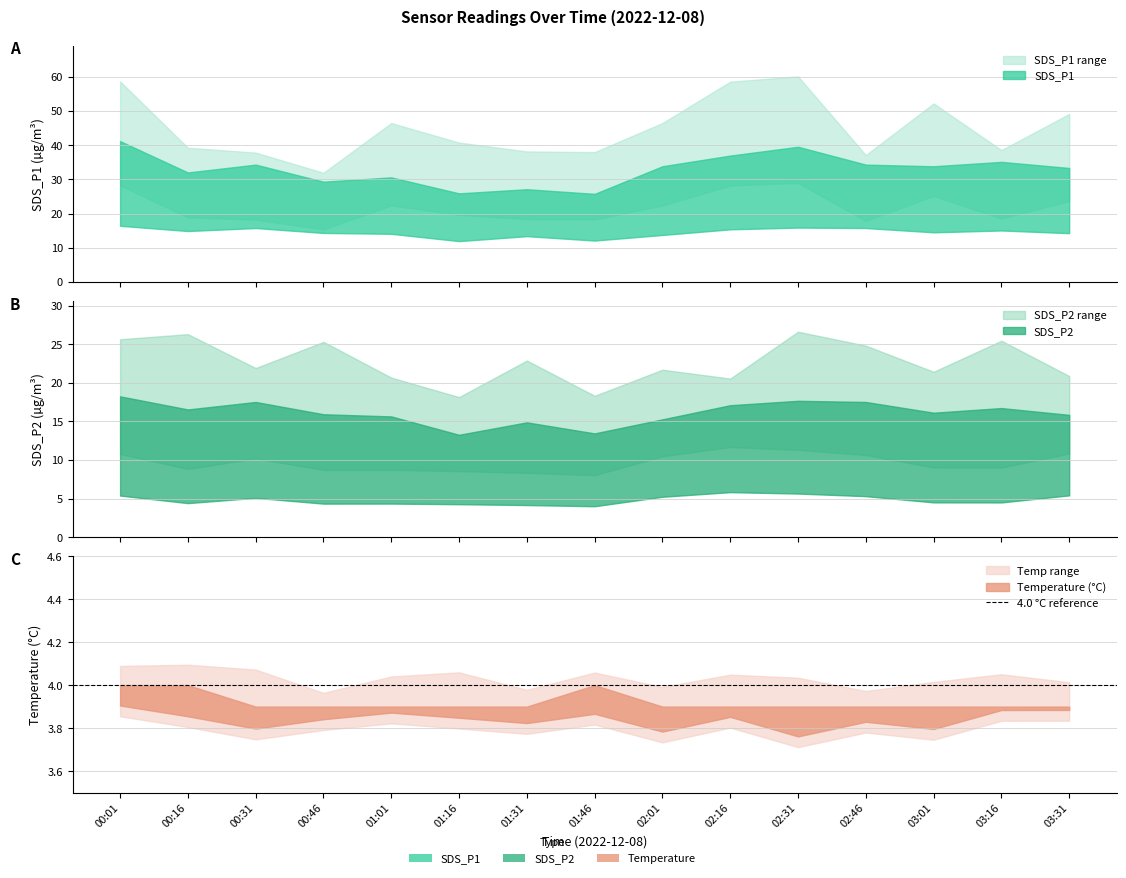

What is the label of the 11th point from the left?

02:31